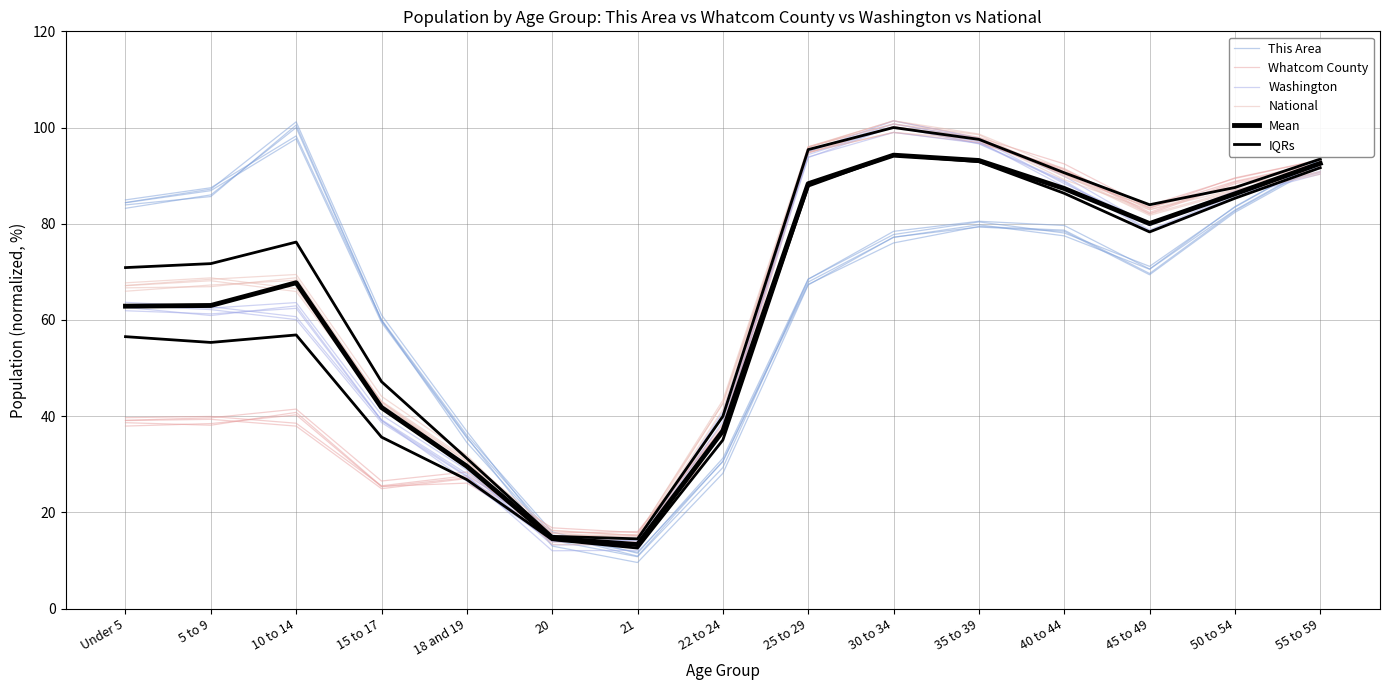

True or false: This Area and National cross at least once.

True